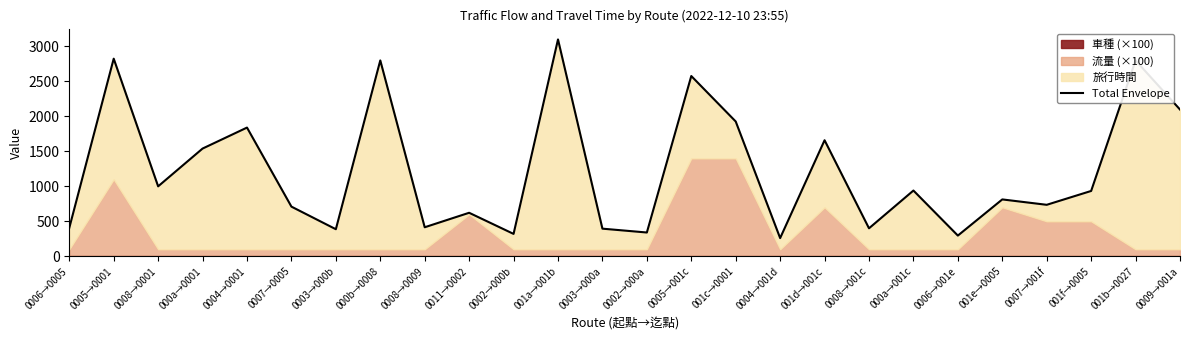

What is the label of the 12th point from the right?

0005→001c